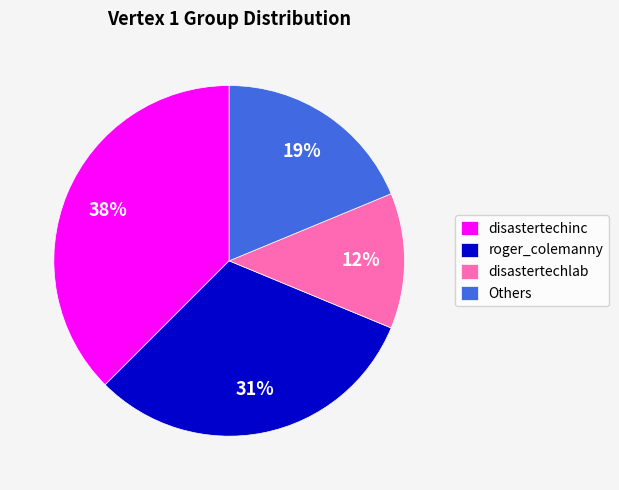

To the nearest percent, what is the average slice percentage?

25%